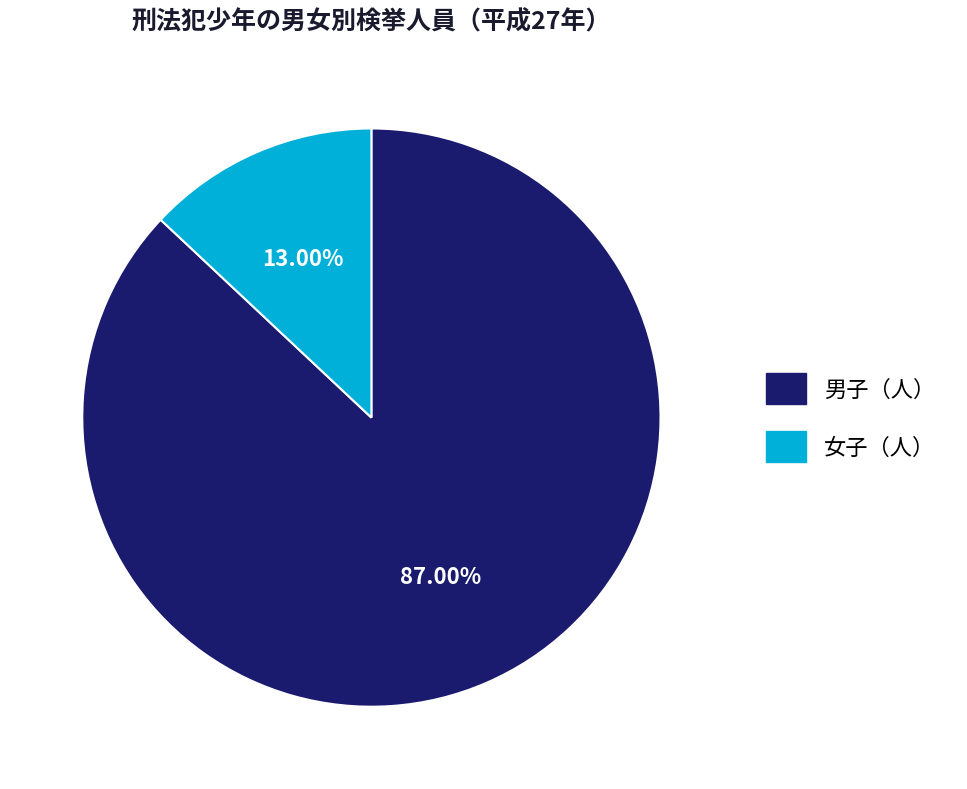

What is the ratio of the value at 男子（人） to the value at 女子（人）?

6.7